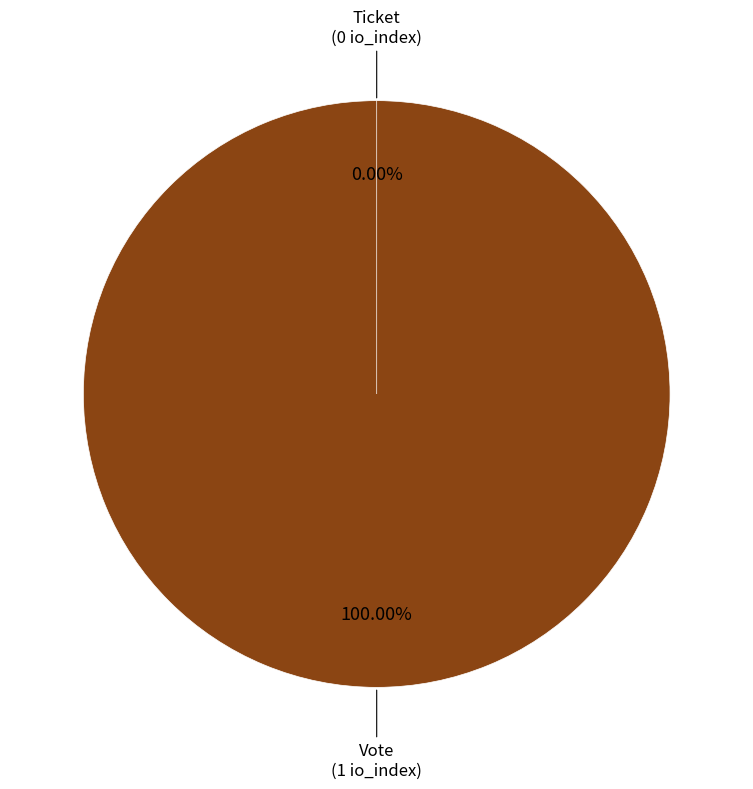

What is the largest slice in the pie chart?

Vote